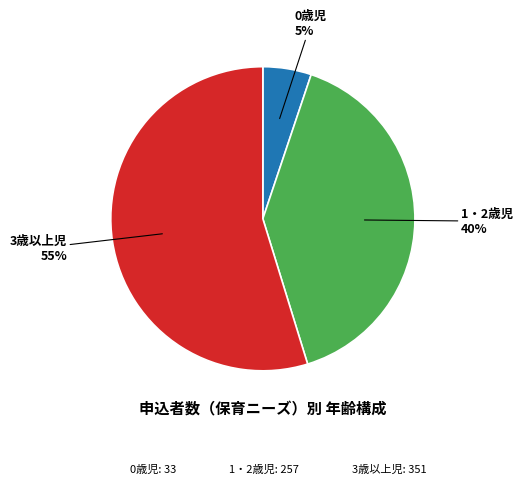

To the nearest percent, what is the difference between the 0歳児 and 1・2歳児 slice percentages?

35%